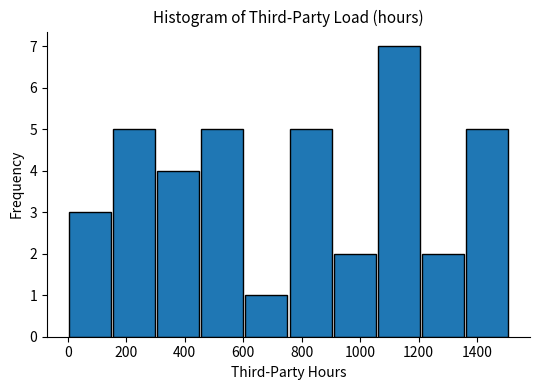

Reading left to right, transcribe this chart: for each bar, give the range it covers on the x-axis and its height. Neither the bar edges nor the heights are printed on the chart, so give them approximately, as read against the axes.

0 to 160: 3
160 to 300: 5
300 to 460: 4
460 to 600: 5
600 to 760: 1
760 to 900: 5
900 to 1060: 2
1060 to 1200: 7
1200 to 1360: 2
1360 to 1520: 5